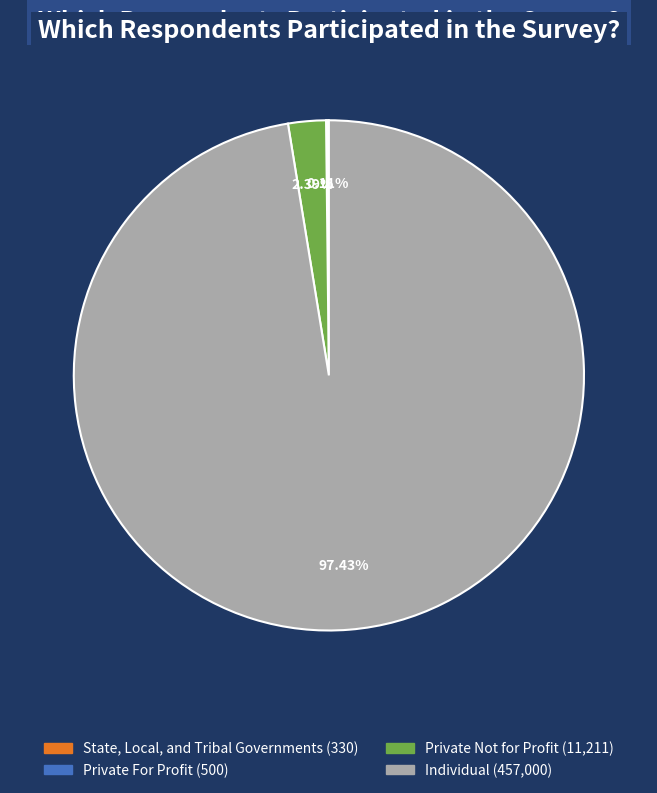

What is the majority slice?

Individual